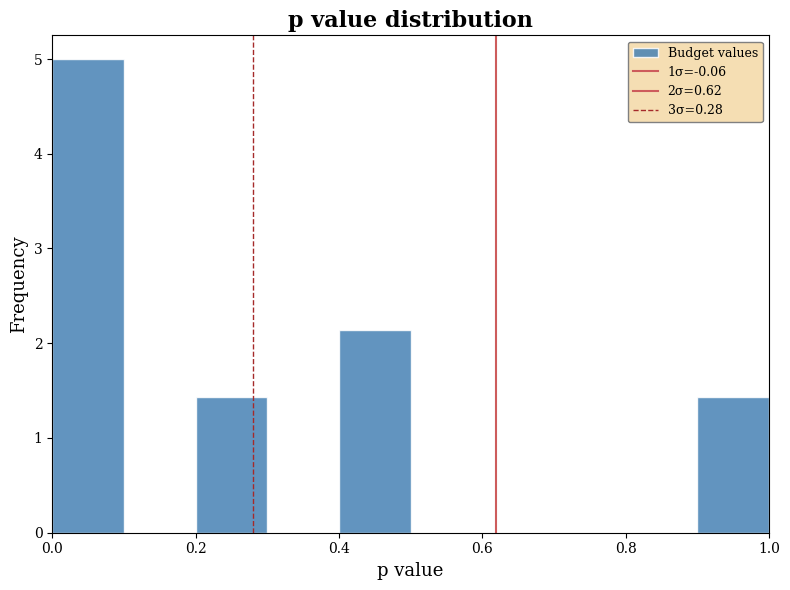

Over which range of the x-axis is the bar tallest?

0.0 to 0.1